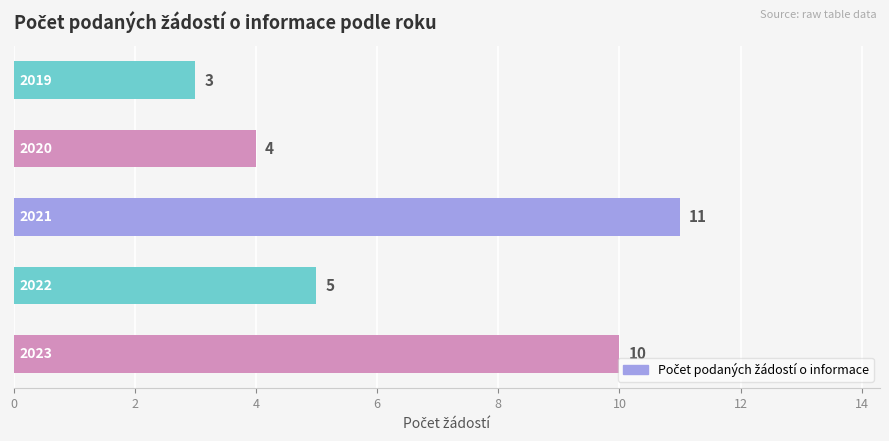

Count the values in the range 4 to 10.

3